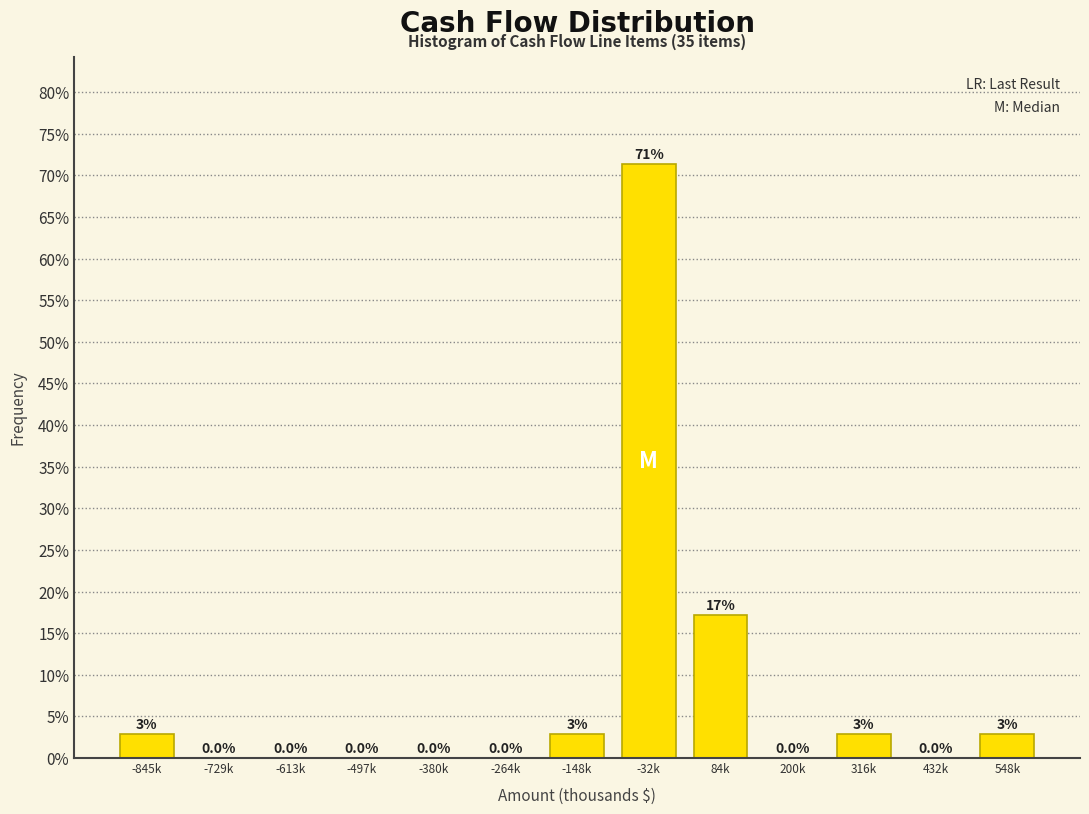

Are the bars horizontal?

No